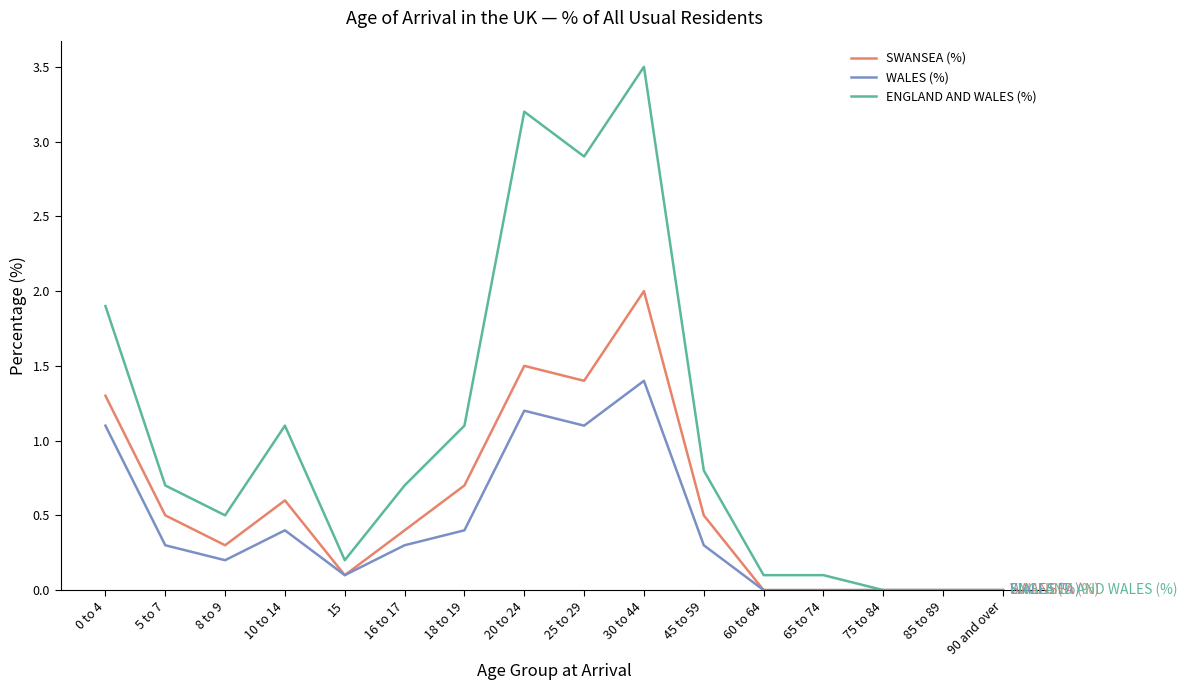

At how many categories does at least one series exceed 1?

6